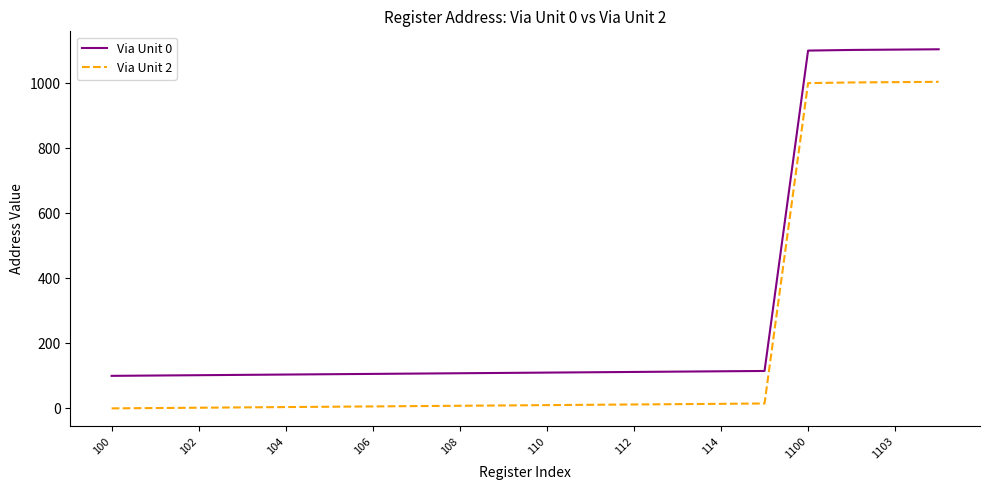

Which series has the largest total across all categories?

Via Unit 0